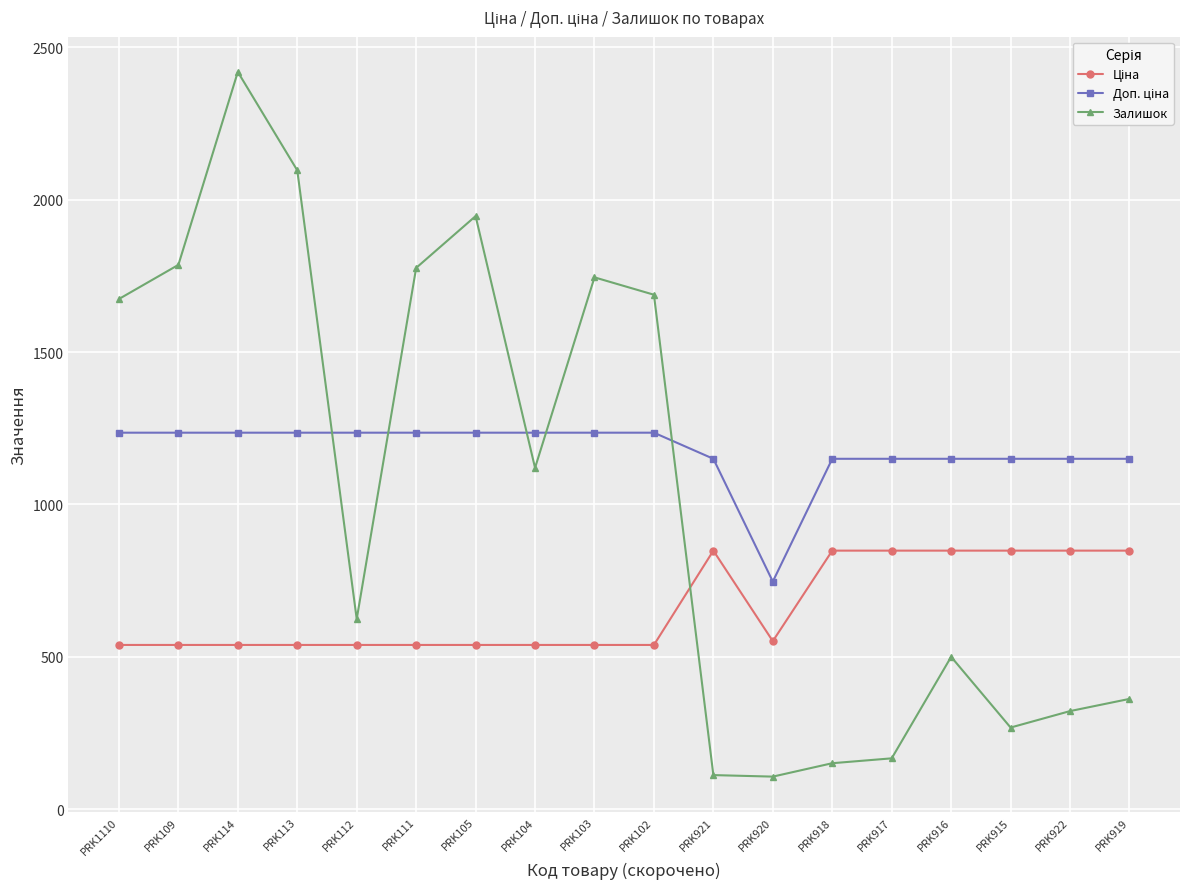

What position from the right is PRK109?

17